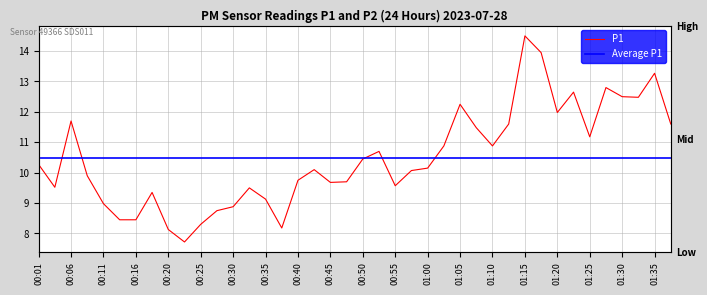

At which category does the data reach its first local valley?

00:03